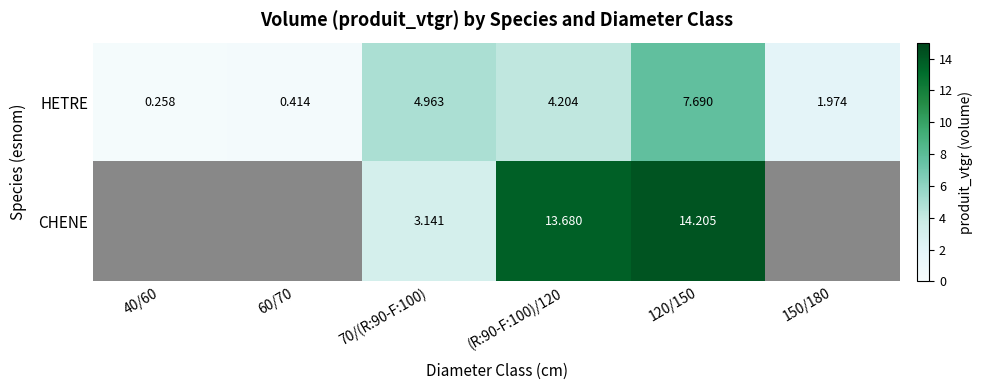

Is the value of CHENE at 70/(R:90-F:100) greater than the value of HETRE at 60/70?

Yes